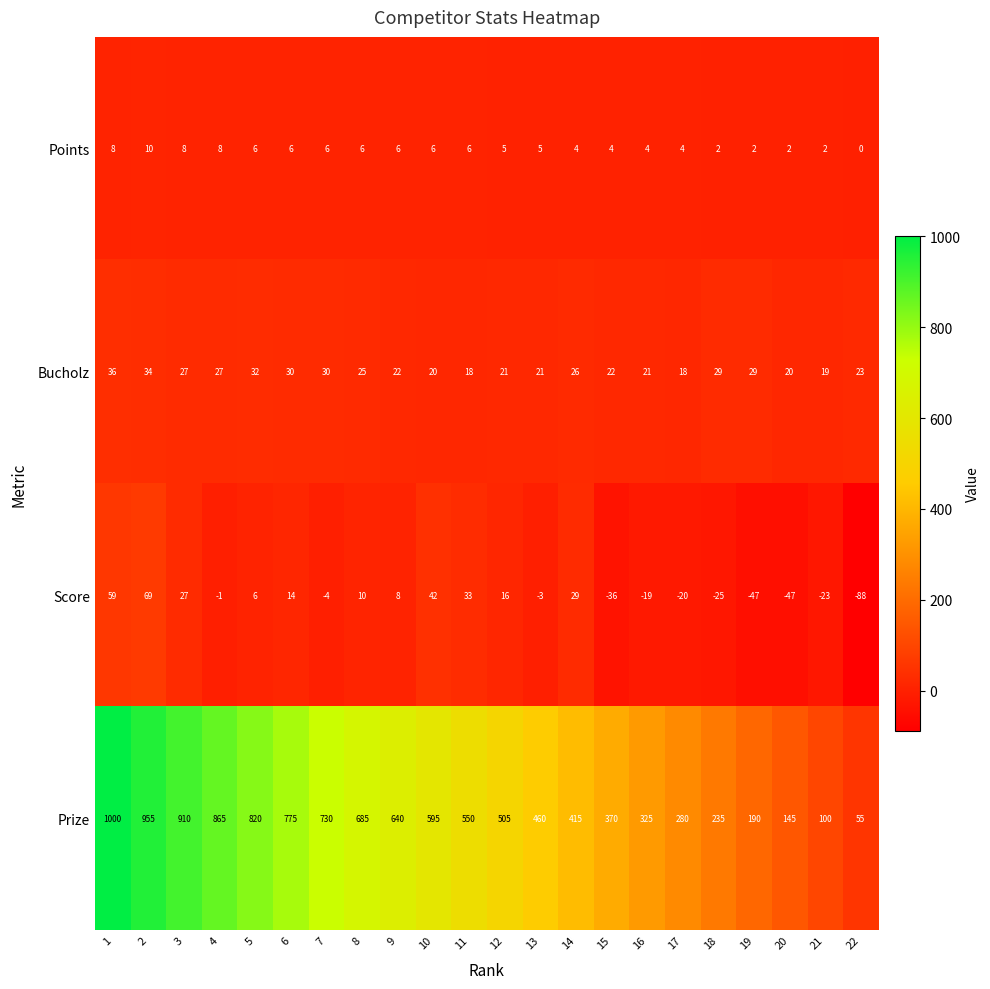

Count the number of categories in the chart.

22